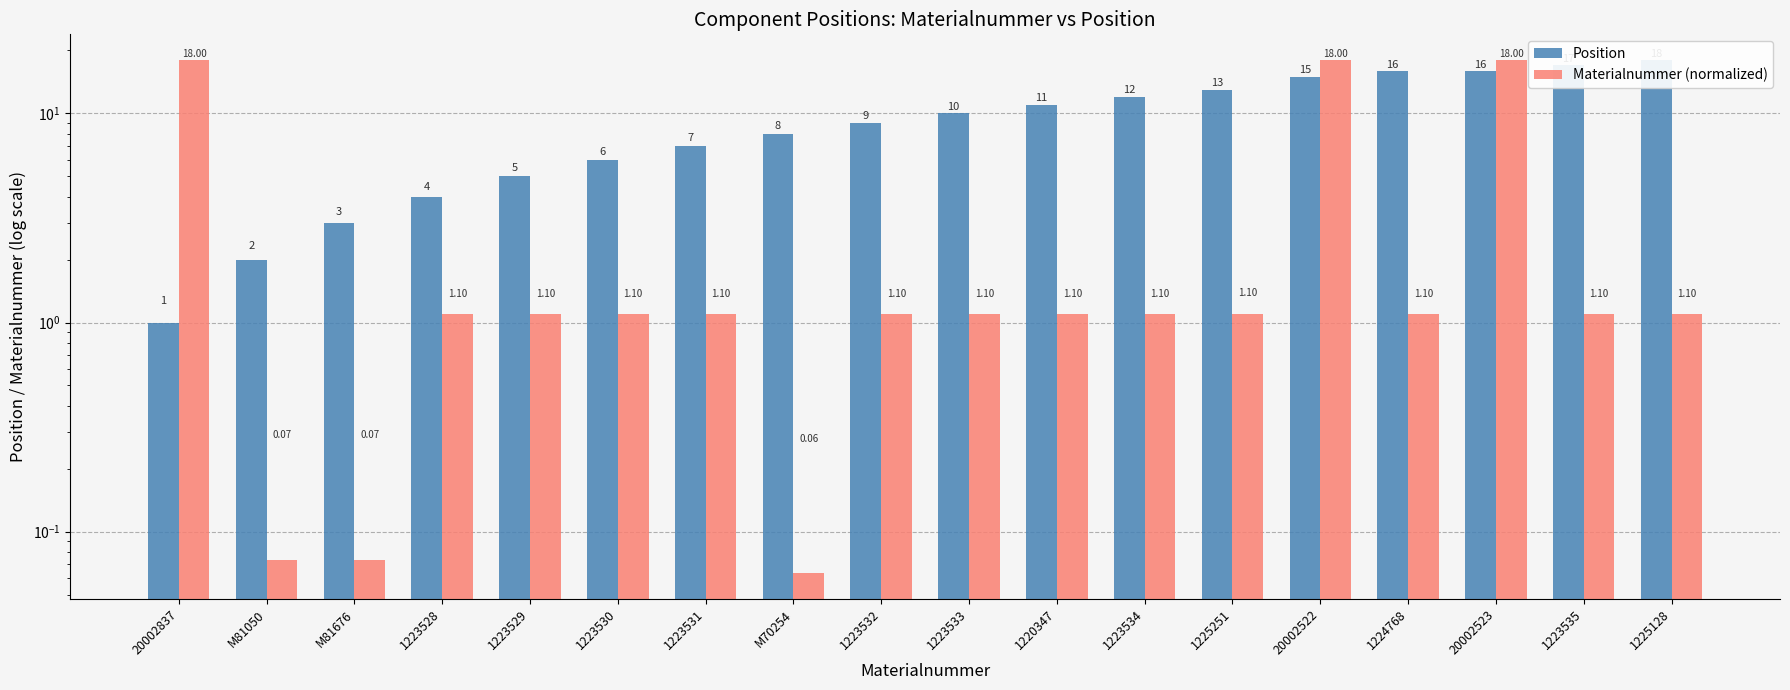

What is the smallest value displayed?

0.1